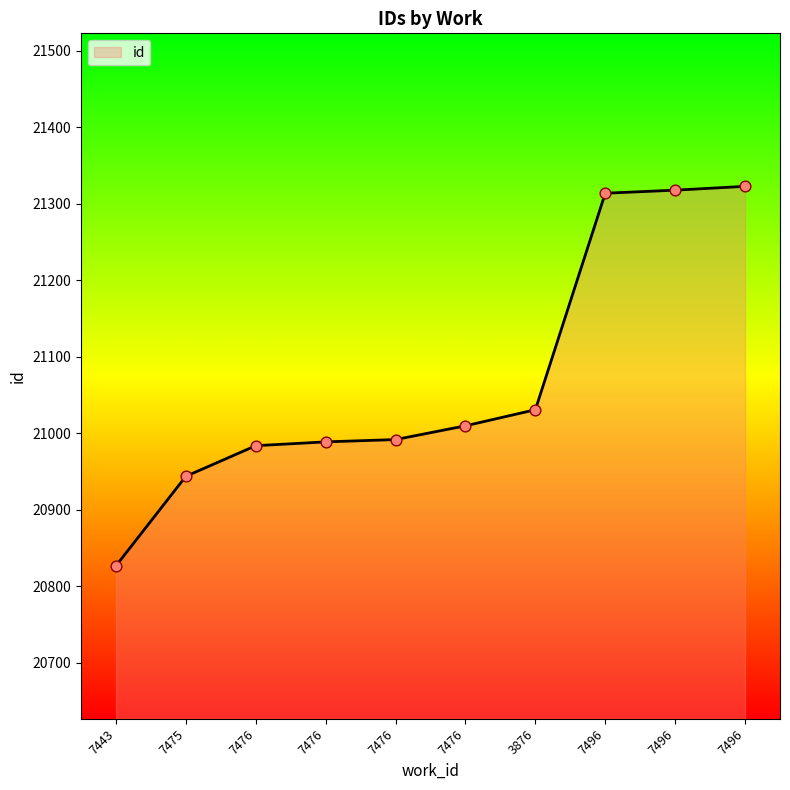

What is the ratio of the value at 7496 to the value at 7443?

1.0